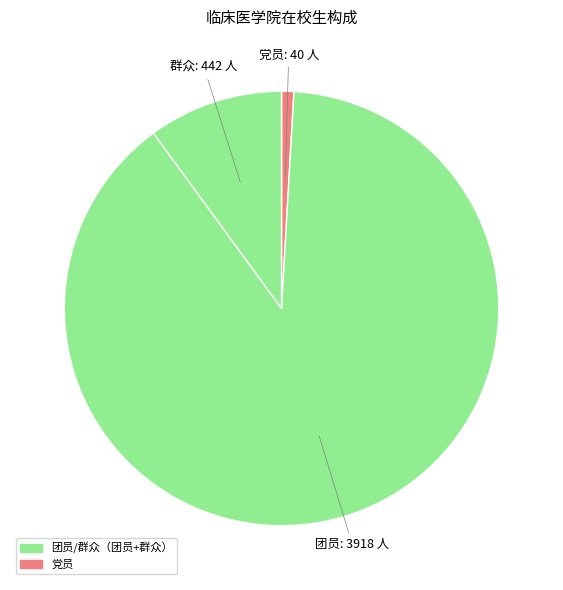

Is it true that 群众 is 17% of the pie?

False